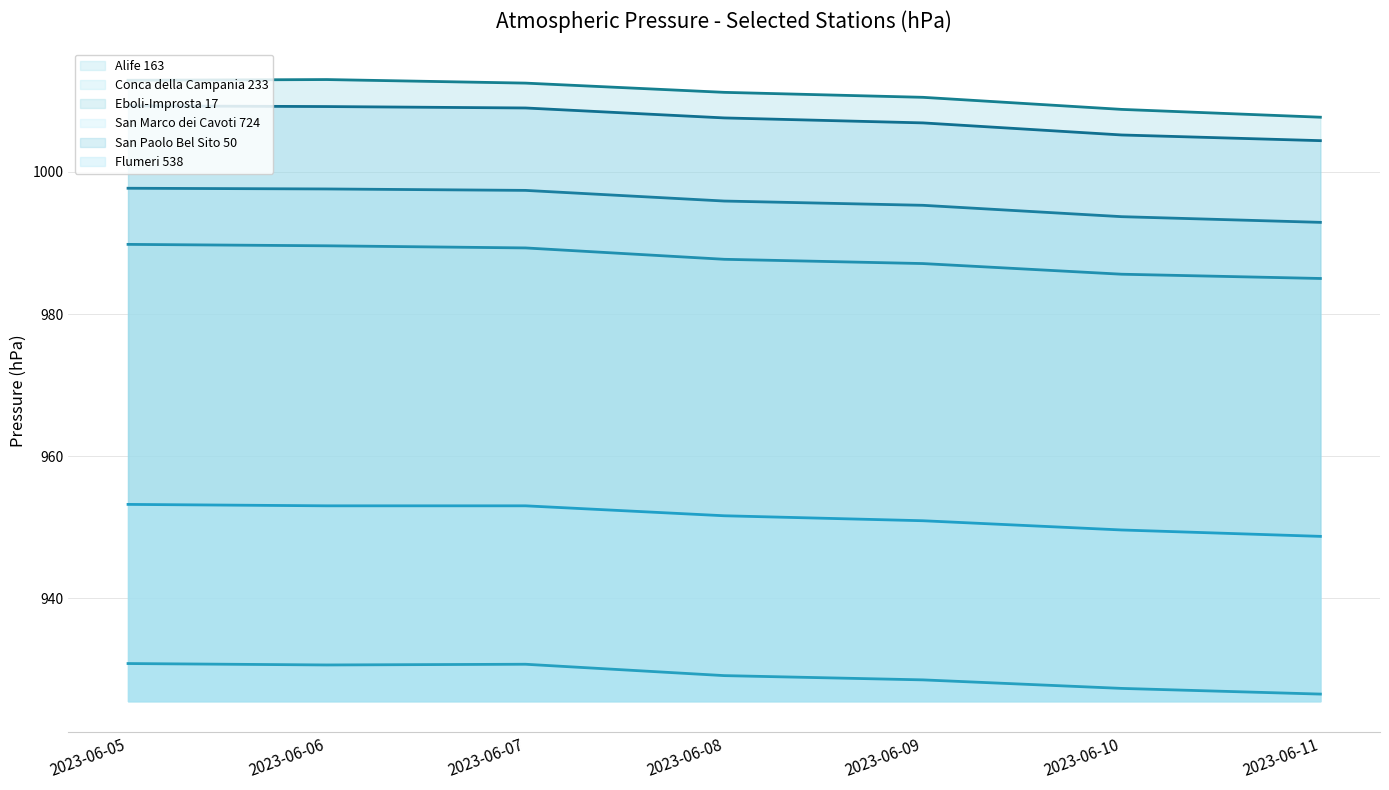

How many data points does each series have?

7